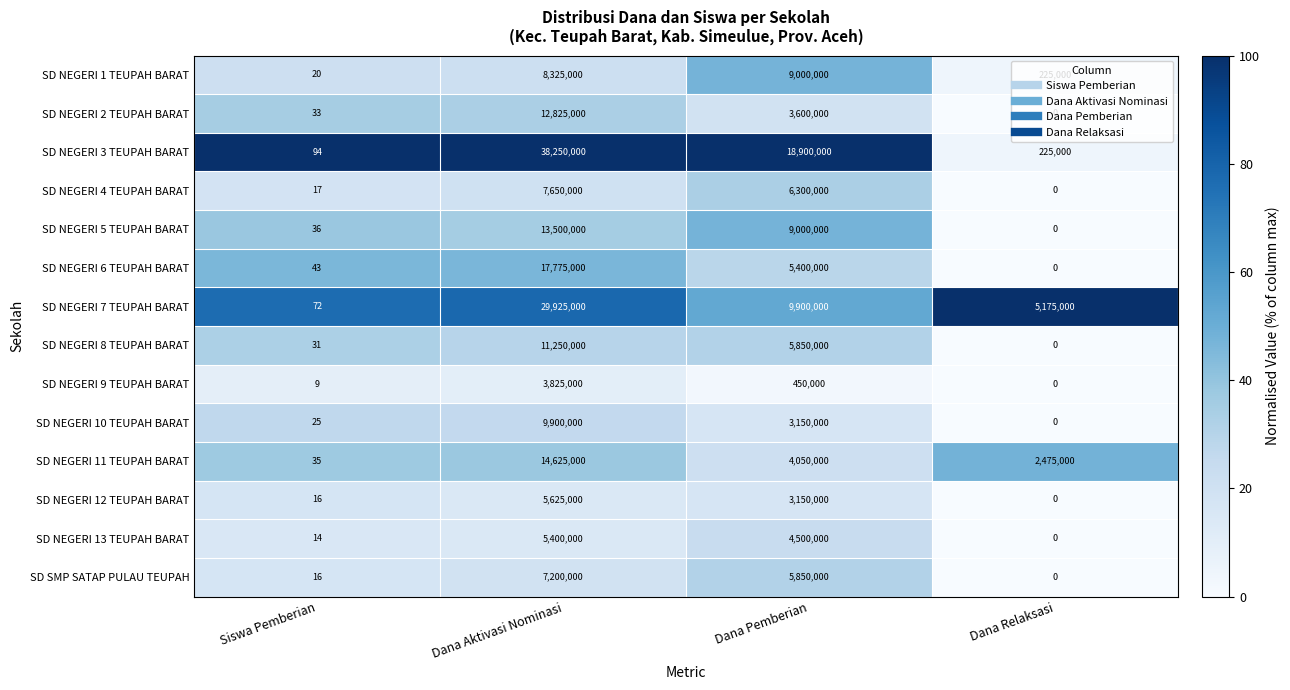

What is the difference between the maximum and minimum values in the SD NEGERI 5 TEUPAH BARAT series?

13500000